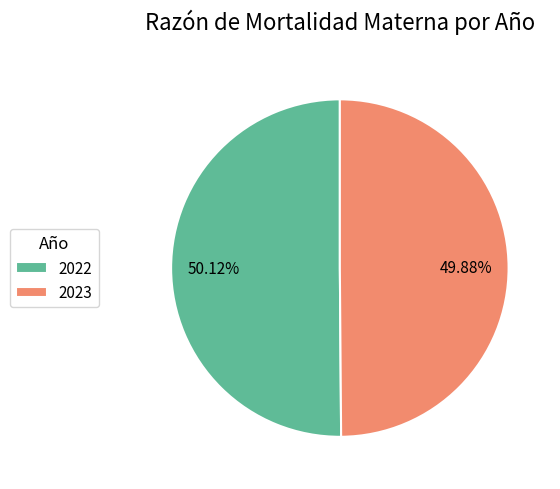

What is the ratio of the value at 2023 to the value at 2022?

1.0